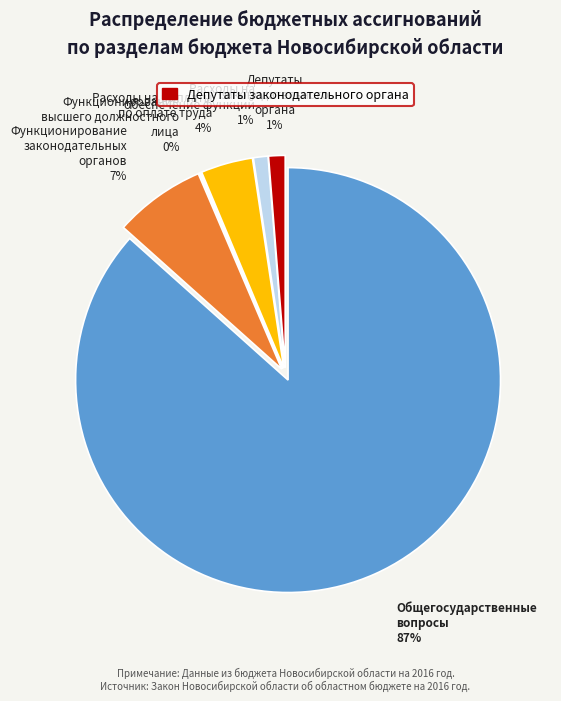

Is there a majority slice in this chart?

Yes